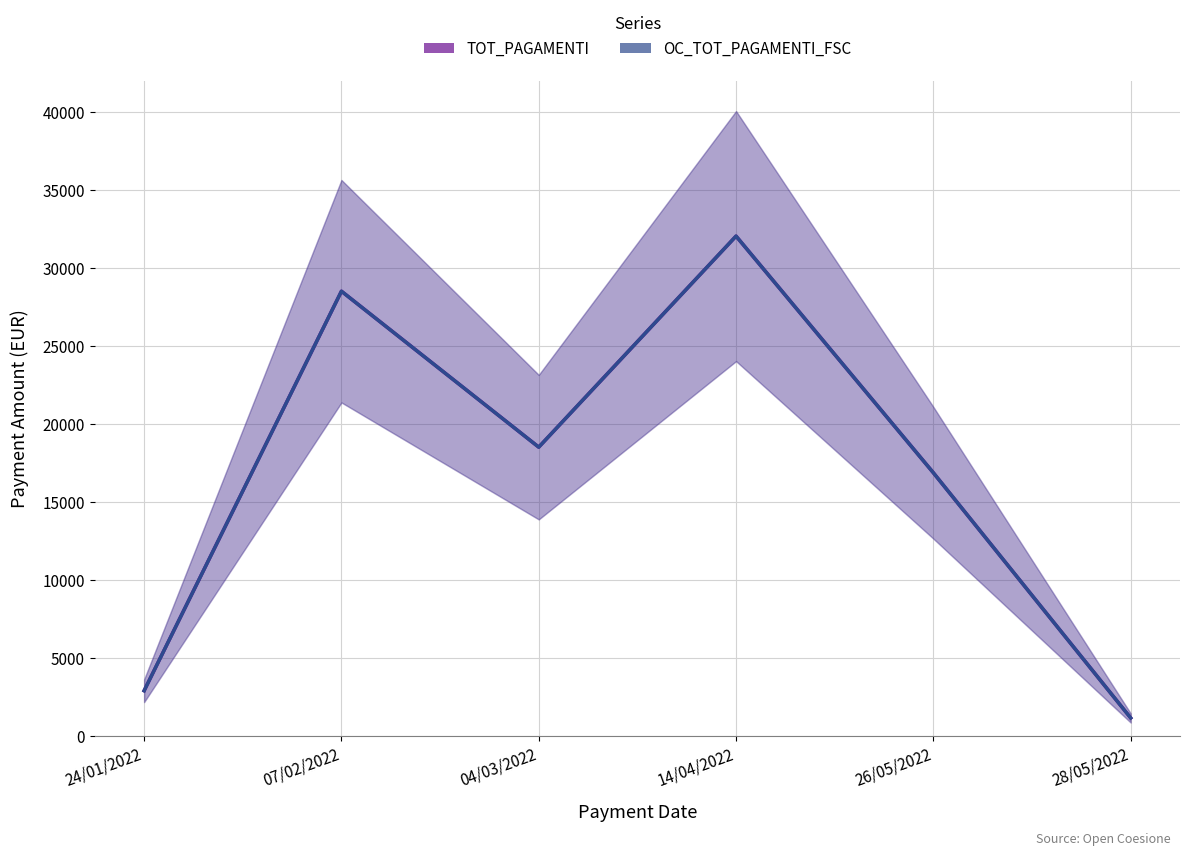

What is the sum of the TOT_PAGAMENTI values at 26/05/2022 and 14/04/2022?

48904.2